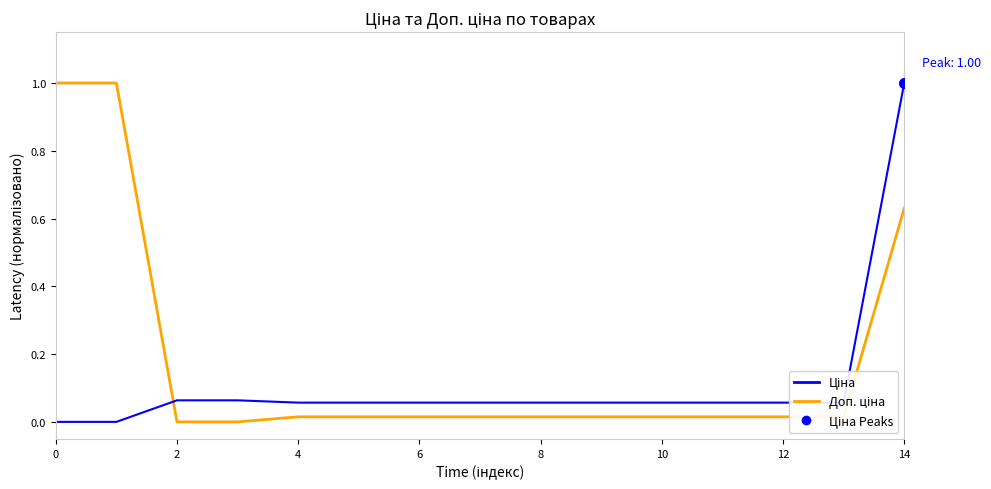

Which label corresponds to the smallest value in the chart?

2